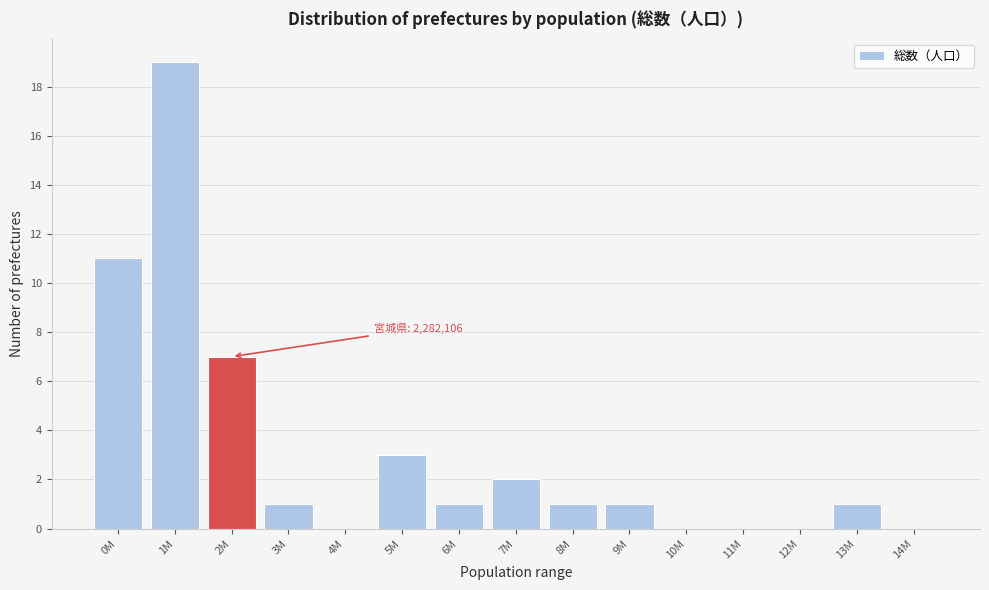

Reading left to right, list all the values displayed in this chart.

0M=11	1M=19	2M=7	3M=1	4M=0	5M=3	6M=1	7M=2	8M=1	9M=1	10M=0	11M=0	12M=0	13M=1	14M=0